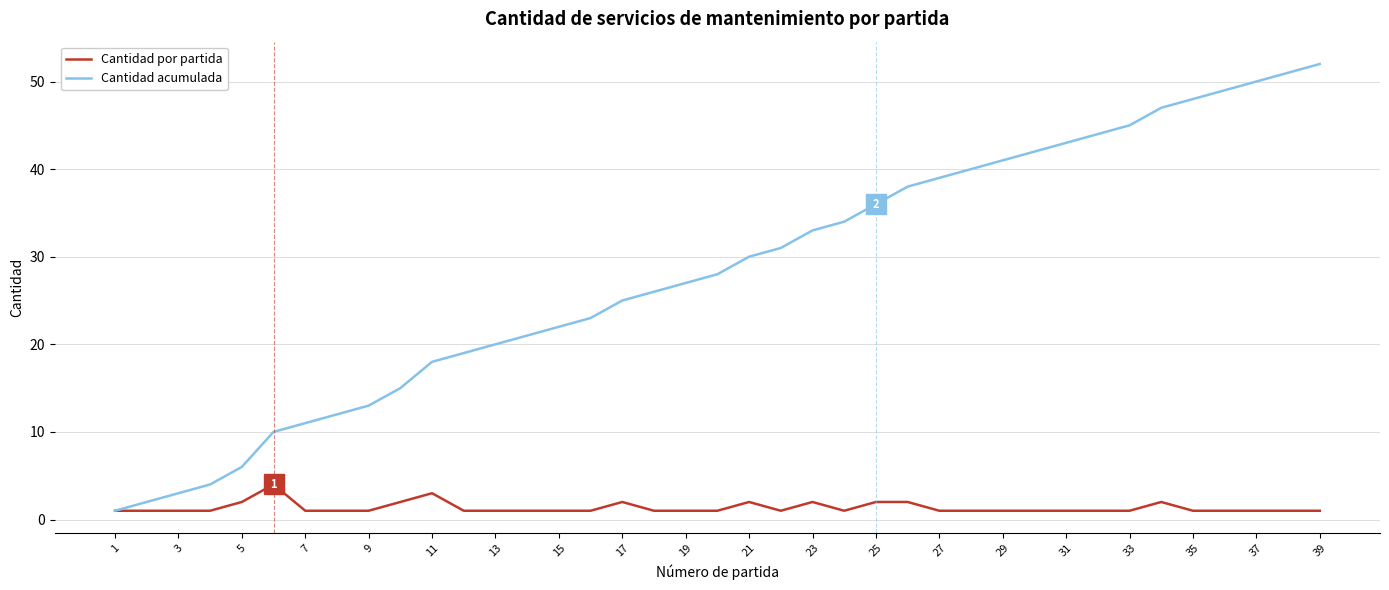

Rank the series by their average value, from lowest to highest.

Cantidad por partida, Cantidad acumulada